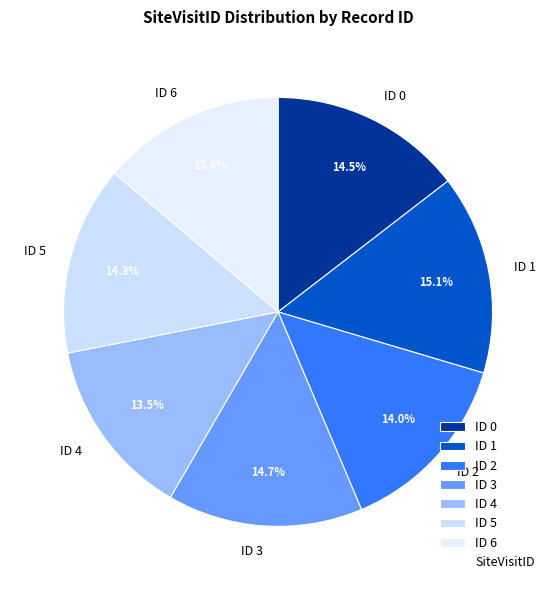

To the nearest percent, what percentage of the pie is ID 1?

15%